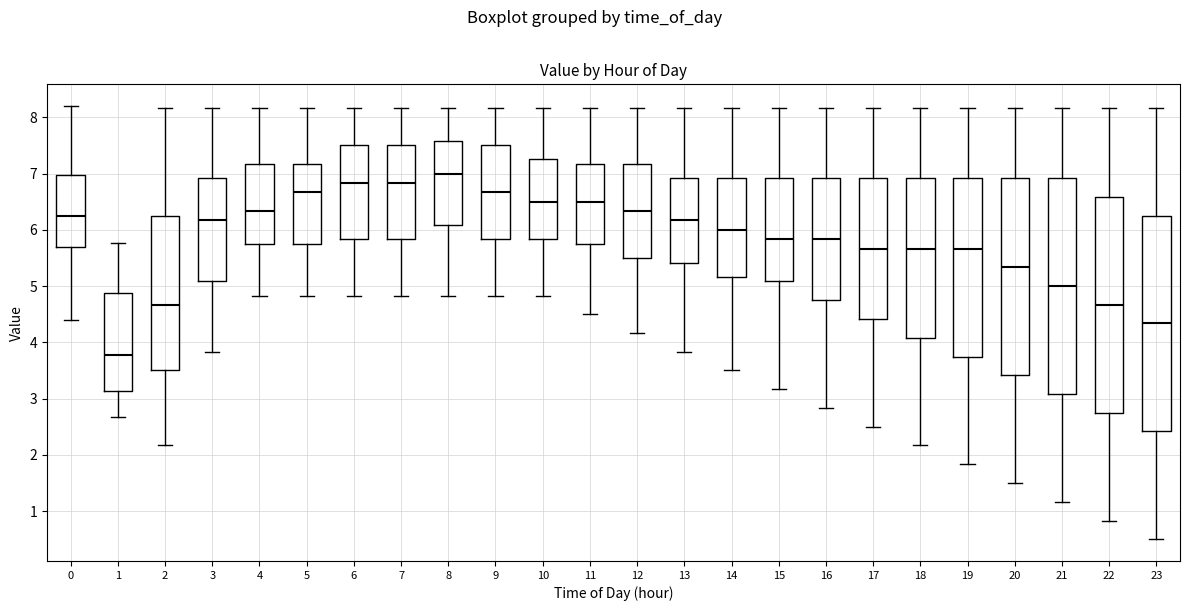

Where is the lower edge of the box at x = 13 on the y-axis? The values are not printed on the chart, so give them approximately, as read against the axis.

5.4